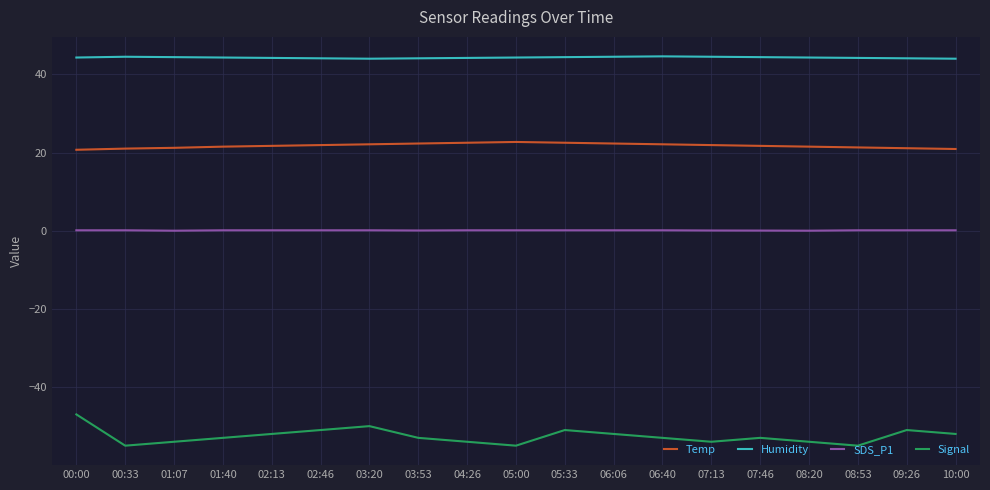

What position from the left is 03:53?

8